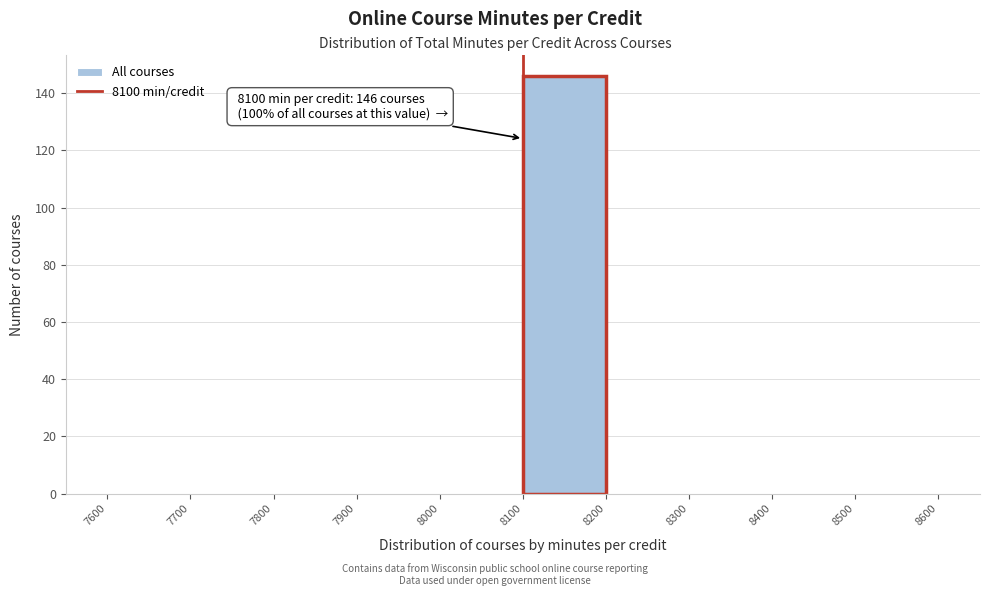

Over which range of the x-axis is the bar tallest?

8100 to 8200